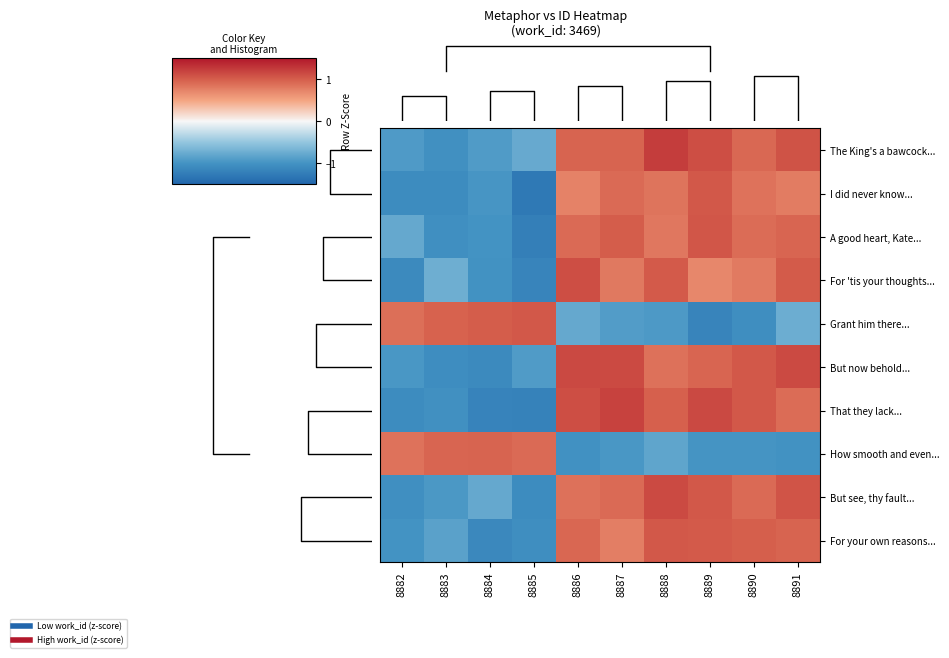

Rank the series by their maximum value, from highest to lowest.

The King's a bawcock..., That they lack..., But now behold..., But see, thy fault..., For 'tis your thoughts..., A good heart, Kate..., I did never know..., Grant him there..., For your own reasons..., How smooth and even...